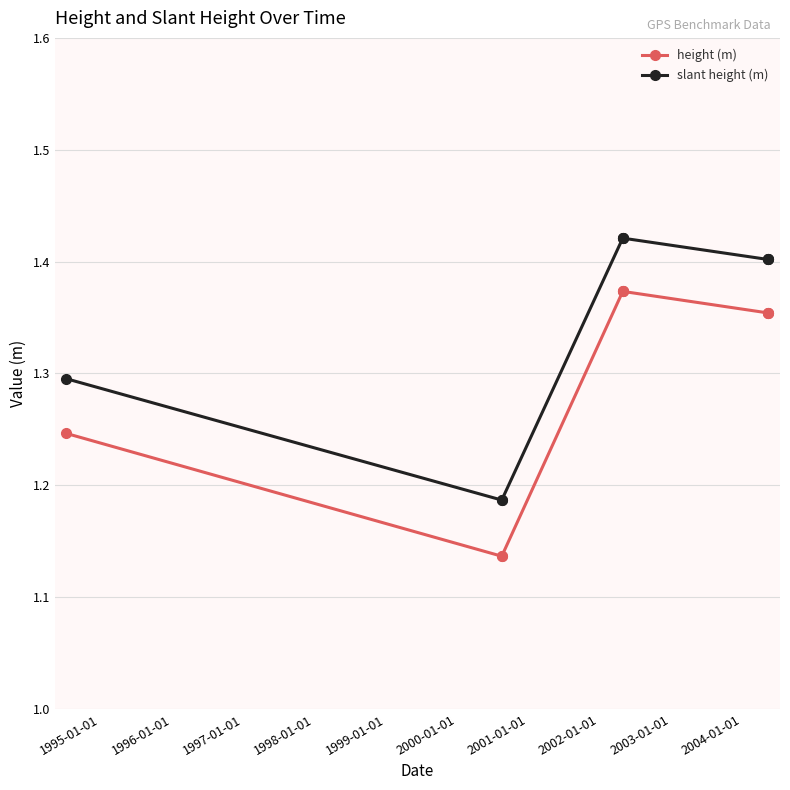

Which series has the widest spread of values?

height (m)